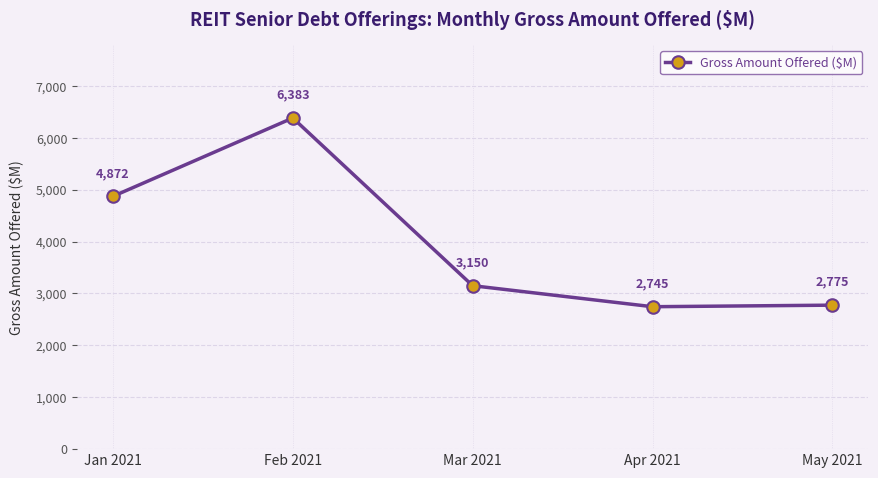

Rank the categories by value from lowest to highest.

Apr 2021, May 2021, Mar 2021, Jan 2021, Feb 2021